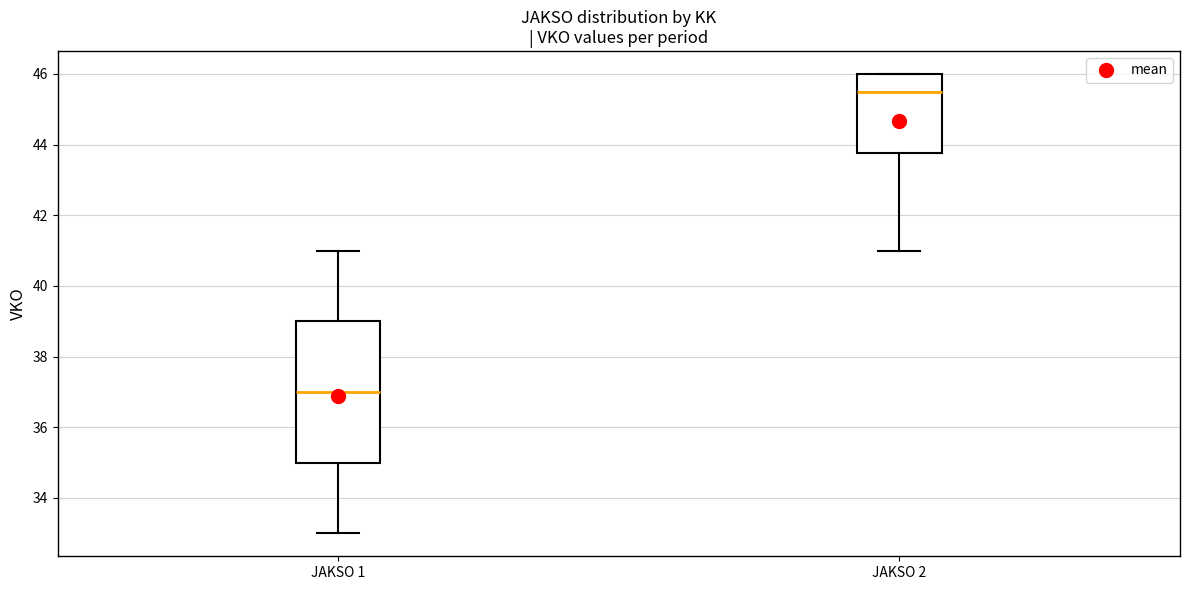

Reading left to right, read every box against the y-axis: the position of its median line, the range the box covers, and the ends of its whiskers. The values are not printed on the chart, so give them approximately, as read against the axis.

JAKSO 1: median 37.0, box 35.0 to 39.0, whiskers 33.0 to 41.0
JAKSO 2: median 45.6, box 43.8 to 46.0, whiskers 41.0 to 46.0